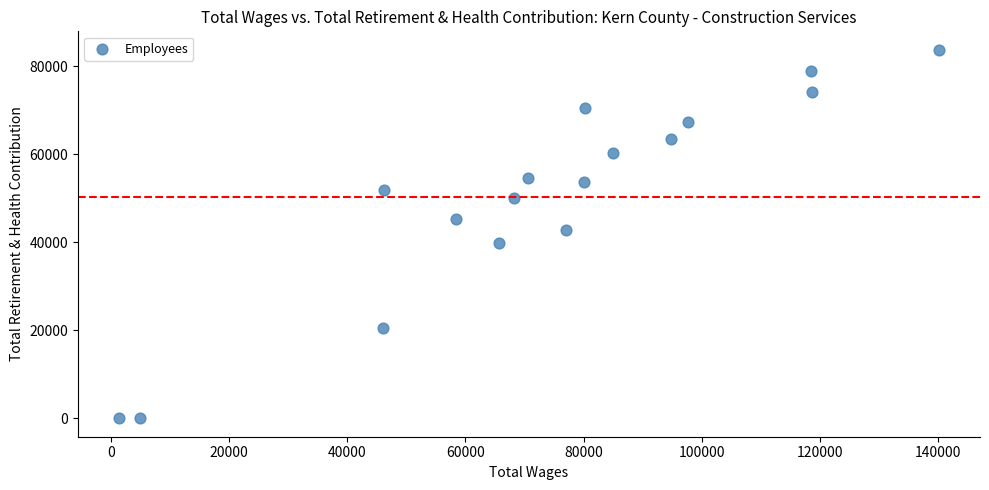

What is the range of X values (max minus min)?

138761